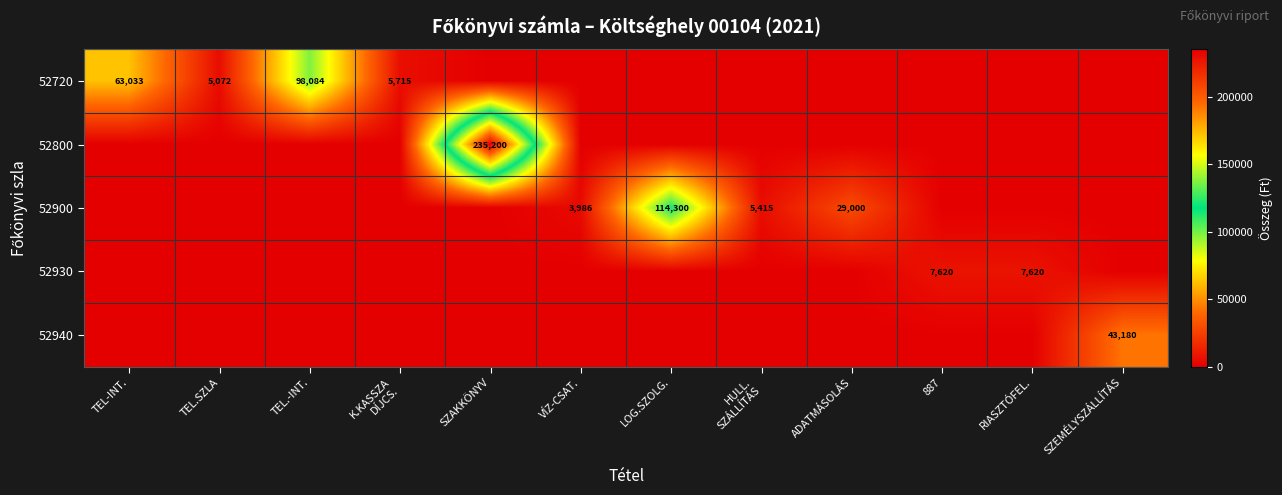

Count the number of categories in the chart.

12